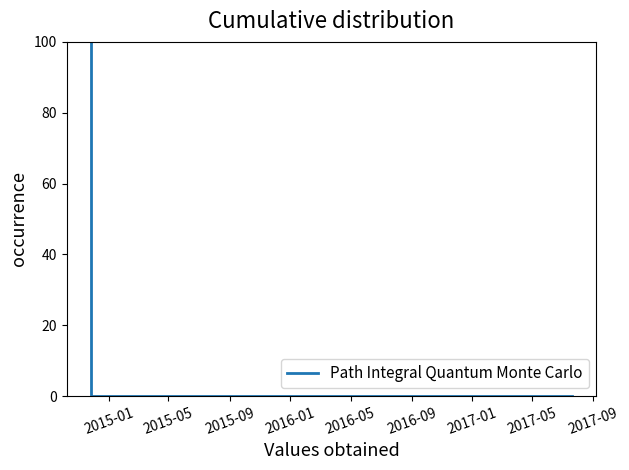

What is the difference between the maximum and minimum values?

100.0